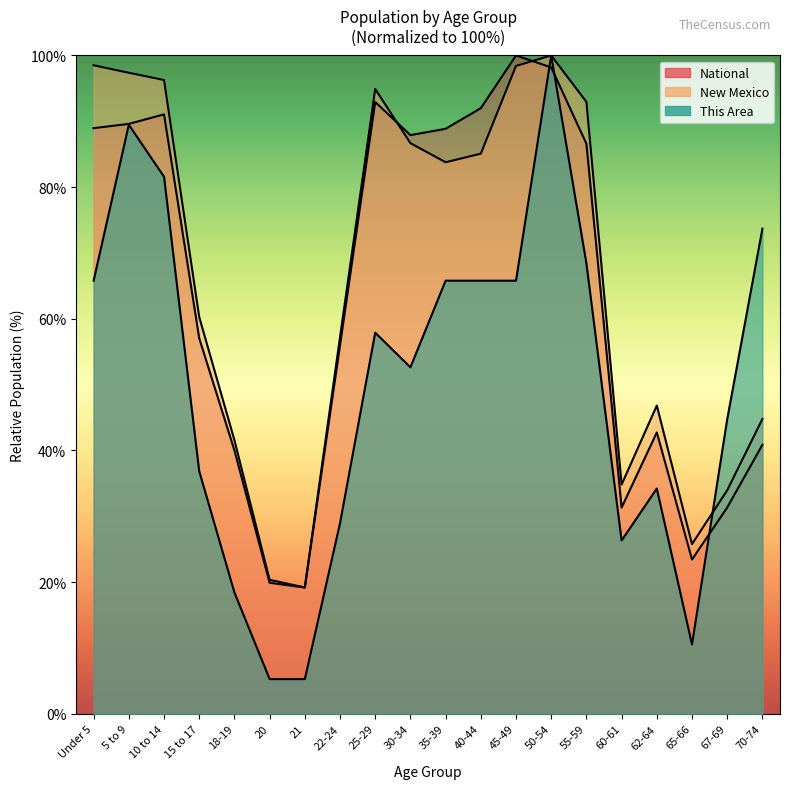

At which label does New Mexico first exceed 83?

Under 5